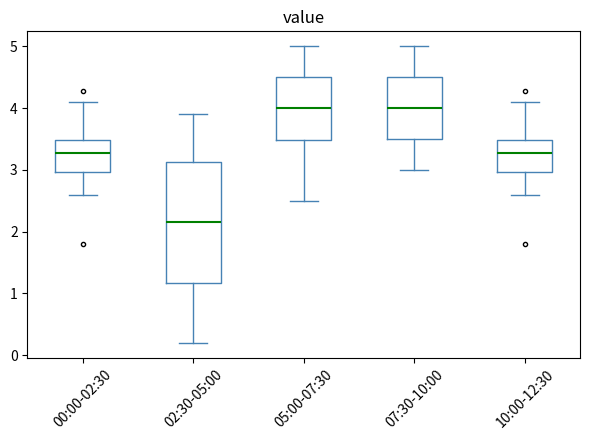

Comparing the boxes themselves (not the whiskers), which one is the tallest?

02:30-05:00